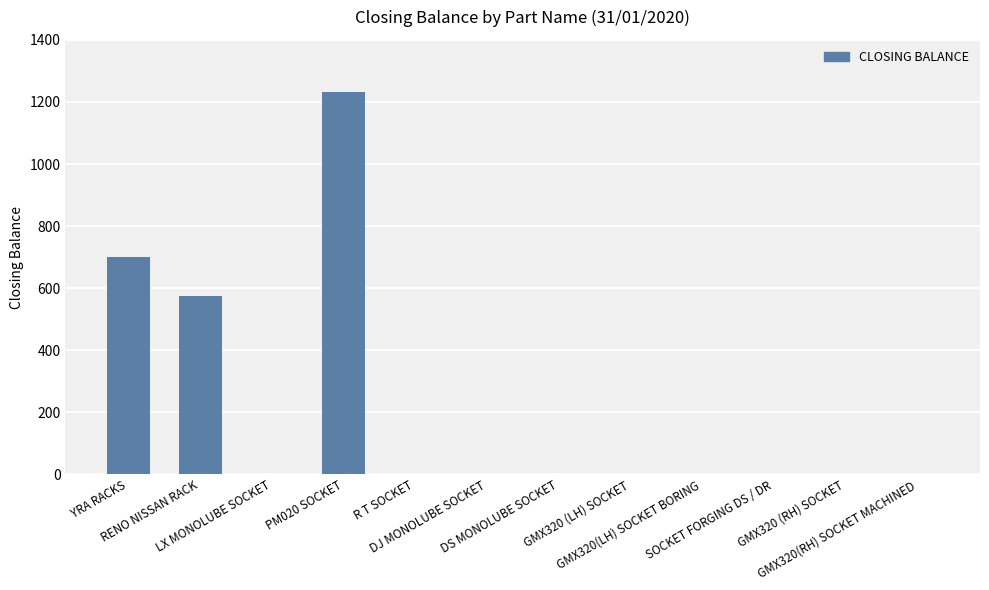

Which has a higher value, YRA RACKS or GMX320(RH) SOCKET MACHINED?

YRA RACKS